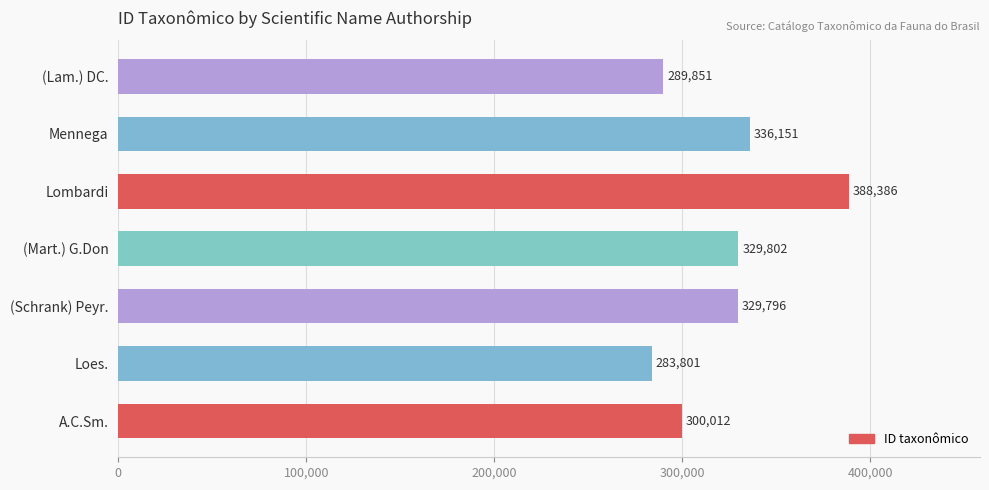

Rank the categories by value from highest to lowest.

Lombardi, Mennega, (Mart.) G.Don, (Schrank) Peyr., A.C.Sm., (Lam.) DC., Loes.